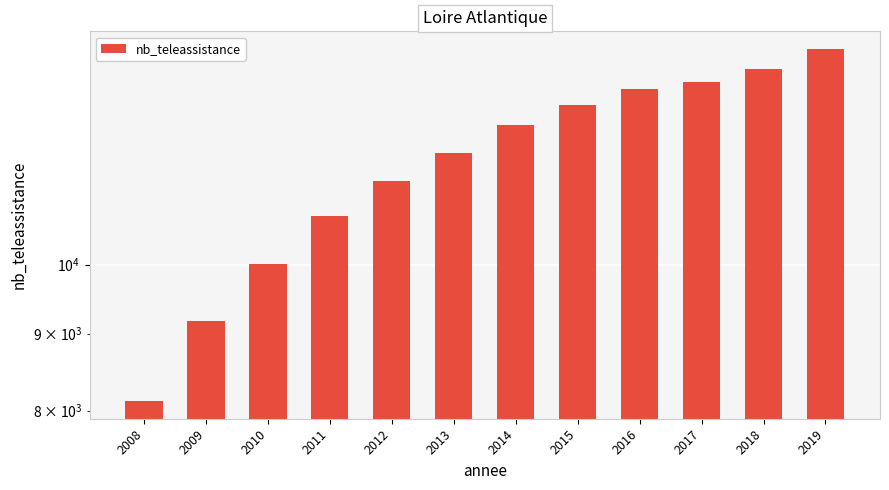

Rank the categories by value from lowest to highest.

2008, 2009, 2010, 2011, 2012, 2013, 2014, 2015, 2016, 2017, 2018, 2019